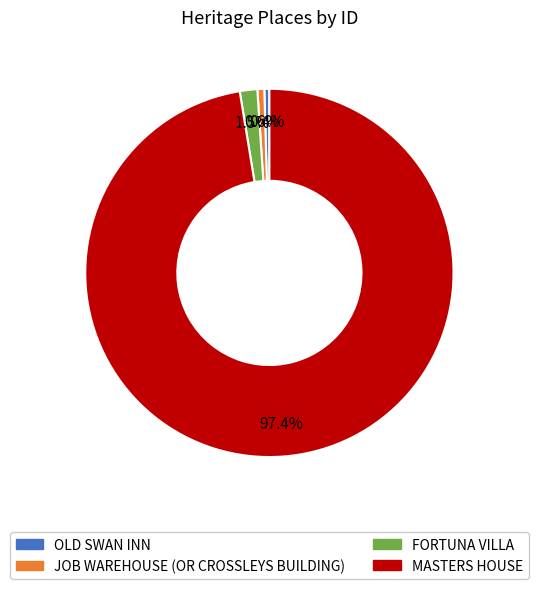

Which has a higher value, JOB WAREHOUSE (OR CROSSLEYS BUILDING) or FORTUNA VILLA?

FORTUNA VILLA